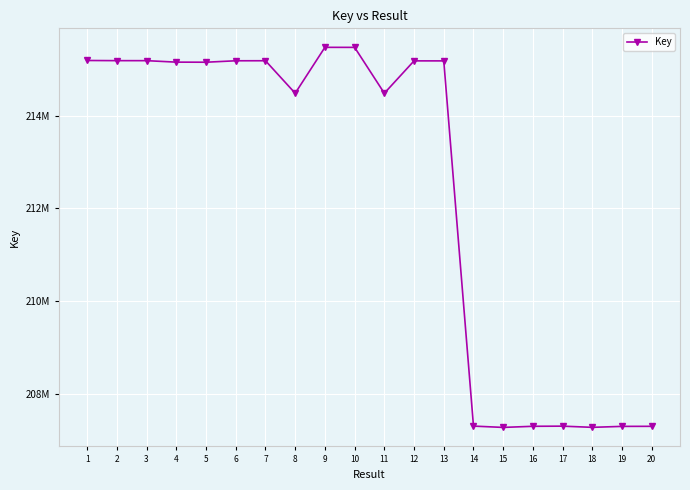

Reading left to right, transcribe all the data shown in this chart.

215191524	215188088	215187733	215156020	215154270	215185342	215186173	214484057	215475590	215474769	214484304	215183395	215182959	207296234	207267829	207292038	207295000	207269429	207290192	207291314